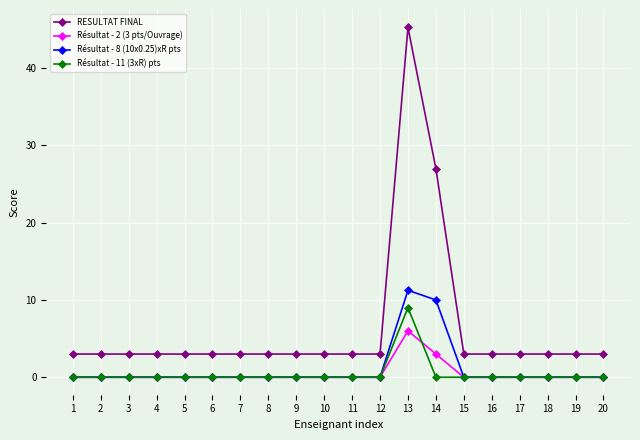

True or false: Résultat - 8 (10x0.25)xR pts has more than 0 interior local peaks.

True